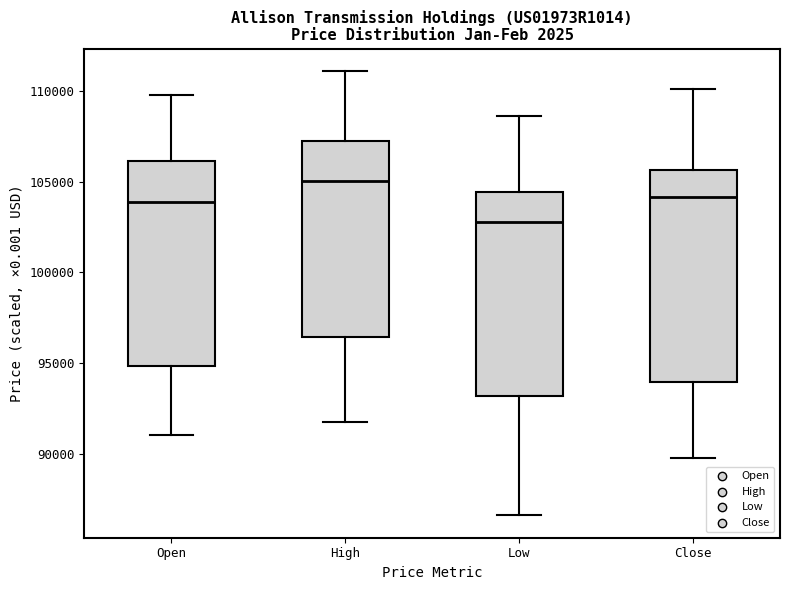

Reading left to right, transcribe this box plot: for each box, give where its median line is, the range the box spans, and where its two whiskers end, as read against the y-axis. The values are not printed on the chart, so give them approximately, as read against the axis.

Open: median 104000, box 95000 to 106000, whiskers 91000 to 110000
High: median 105000, box 96500 to 107000, whiskers 91500 to 111000
Low: median 103000, box 93000 to 104500, whiskers 86500 to 108500
Close: median 104000, box 94000 to 105500, whiskers 90000 to 110000